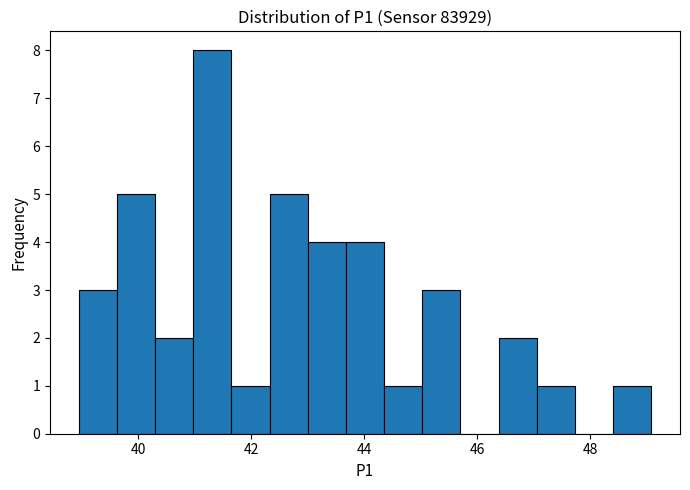

Read against the x-axis, roughly where is the centre of the tallest bar?

41.4